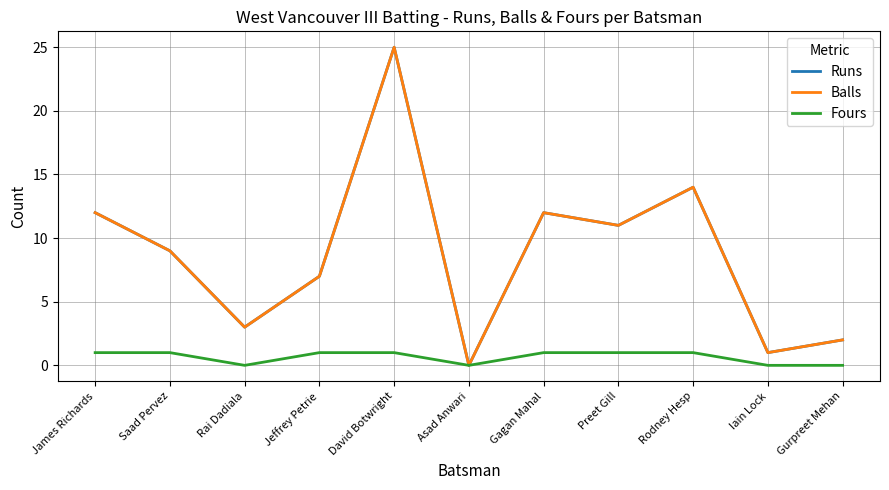

Between Asad Anwari and Gurpreet Mehan, which series saw the biggest shift?

Runs